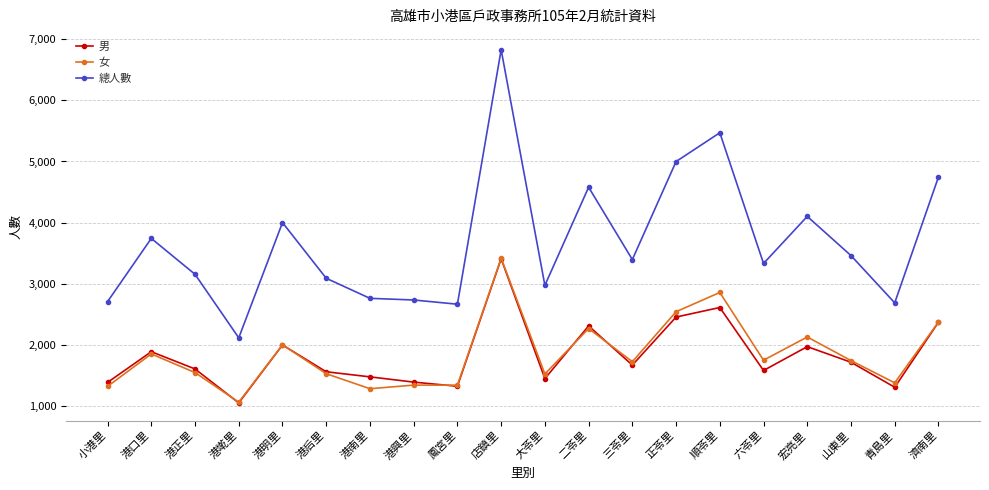

Where is the first local maximum for 總人數?

港口里